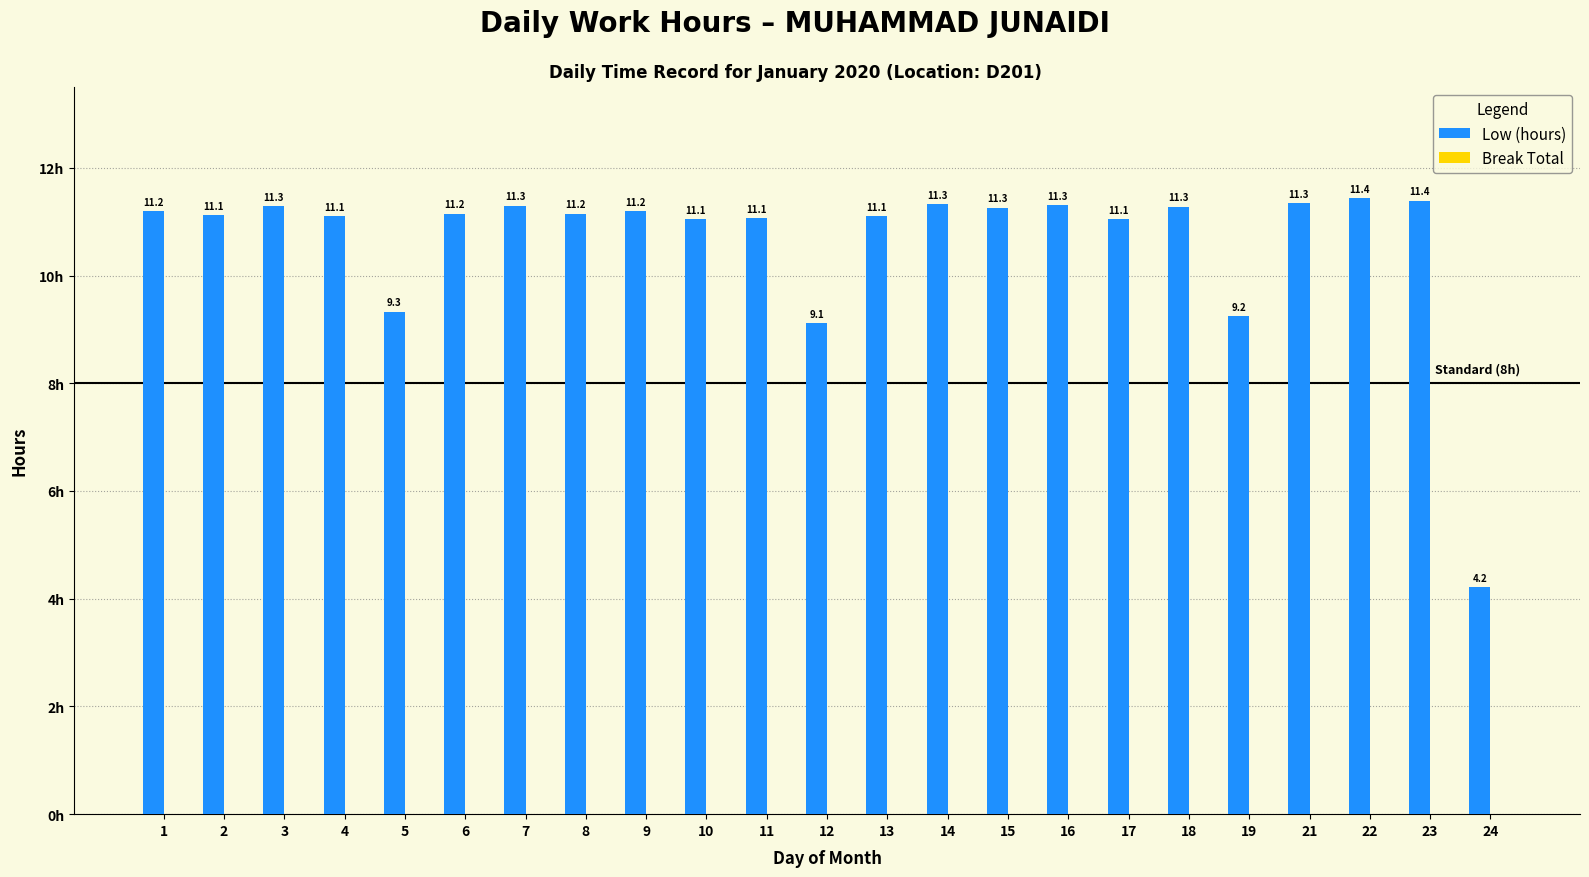

What is the approximate value at 14?

11.3